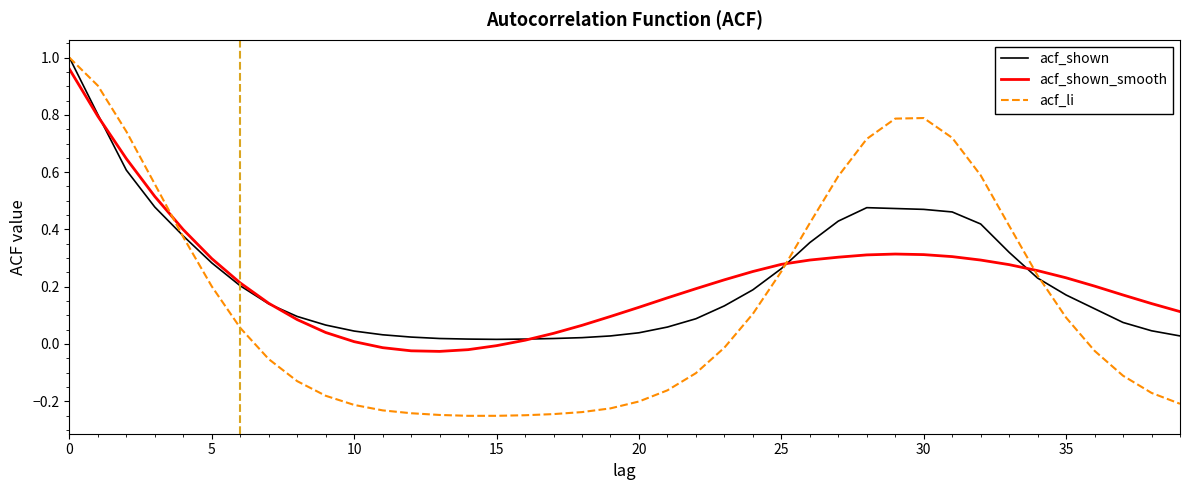

Which series has the largest range (max minus min)?

acf_li